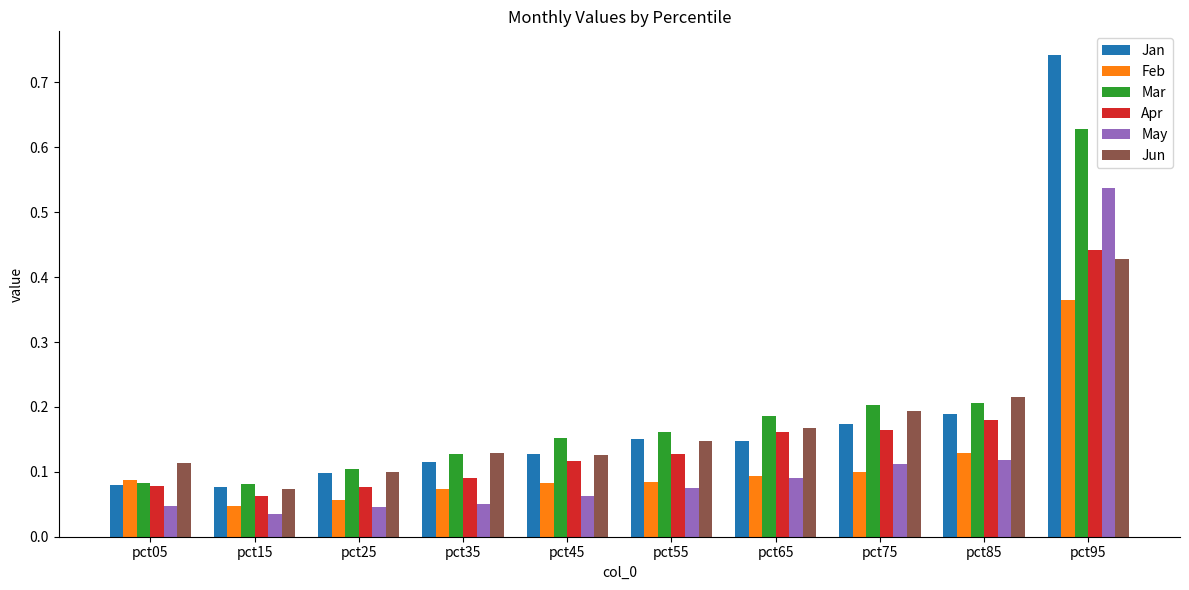

Which series changed the most between pct15 and pct85?

Jun